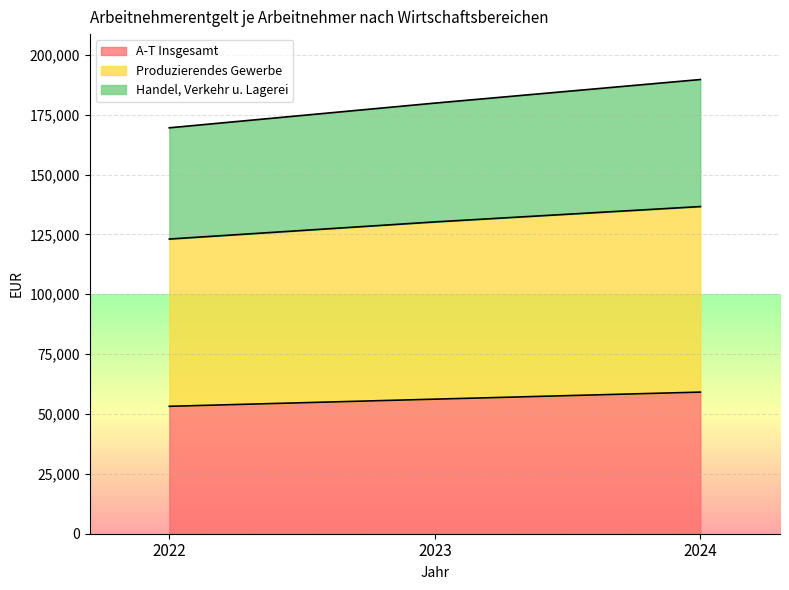

Reading left to right, transcribe all the data shown in this chart.

A-T Insgesamt: 53209	56196	59142
Produzierendes Gewerbe: 123079	130228	136641
Handel, Verkehr u. Lagerei: 169533	179848	189694